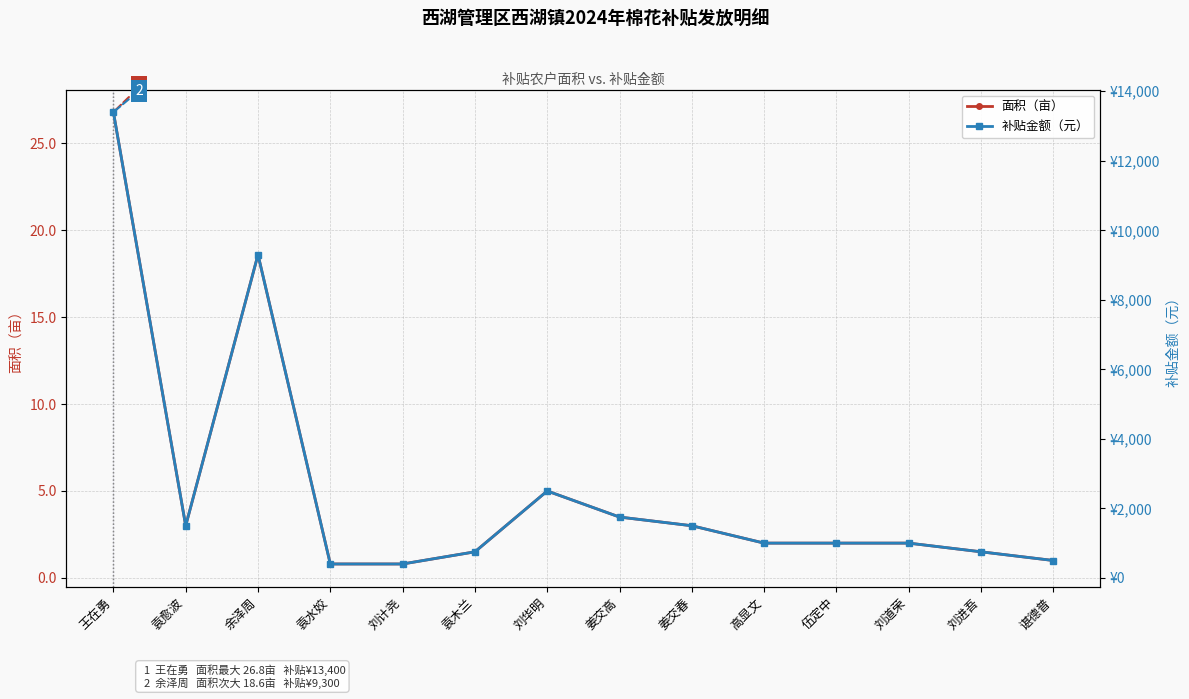

Where does the 补贴金额（元） series first go above 1000?

王在勇